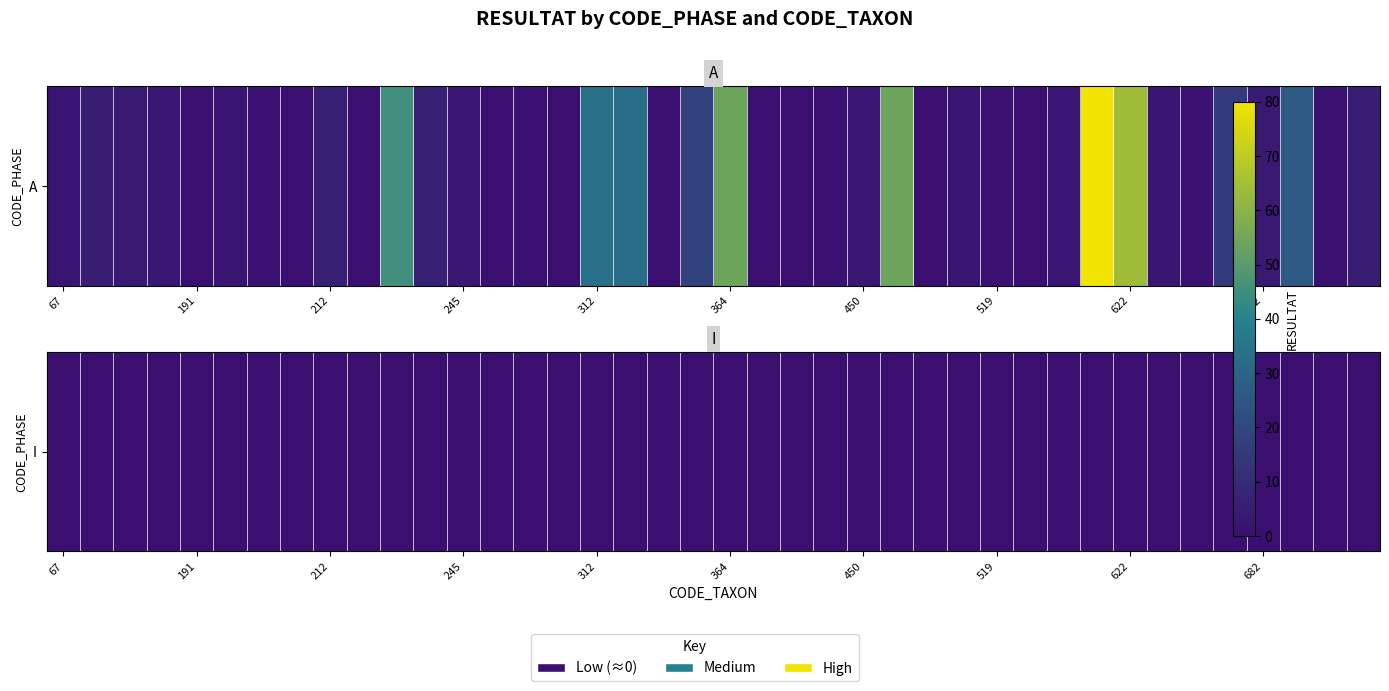

How many positive values does the 619 series have?

1